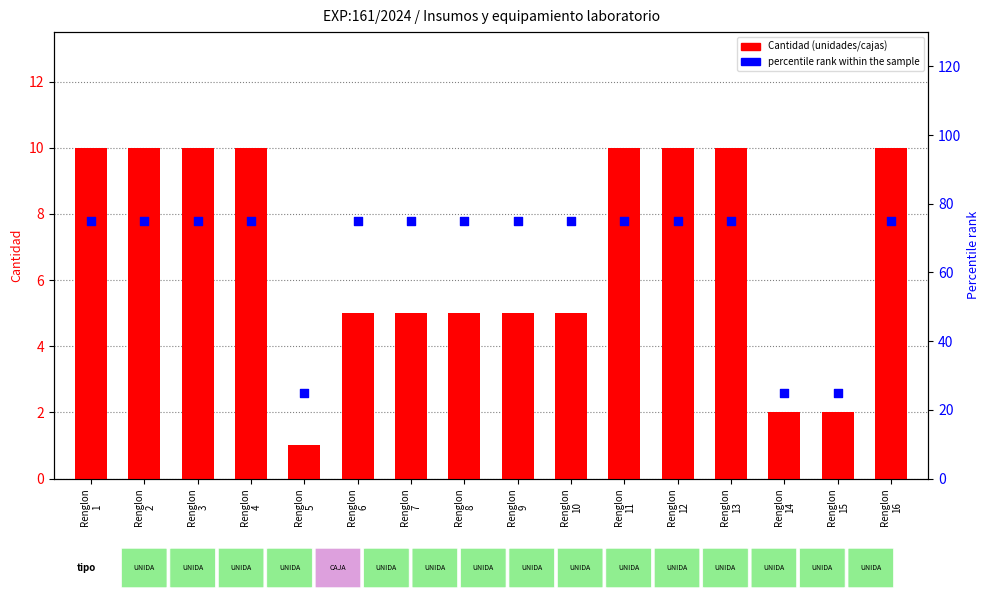

At how many categories does at least one series exceed 50?

13